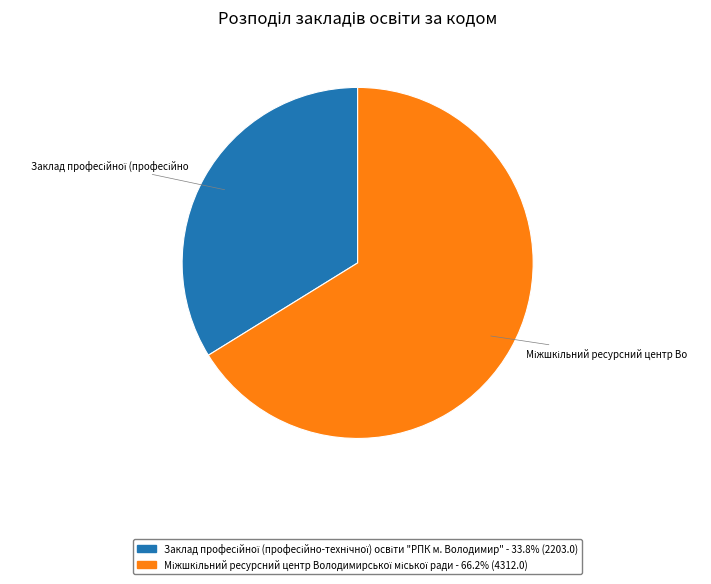

Does any single category account for the majority?

Yes